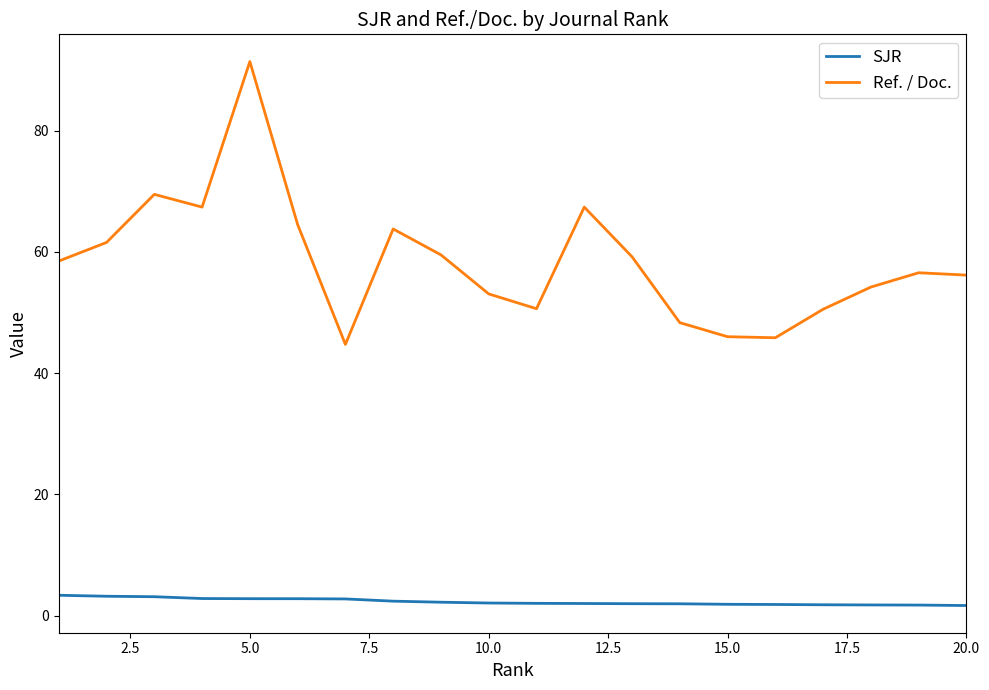

What is the difference between the maximum and minimum values in the Ref. / Doc. series?

46.7